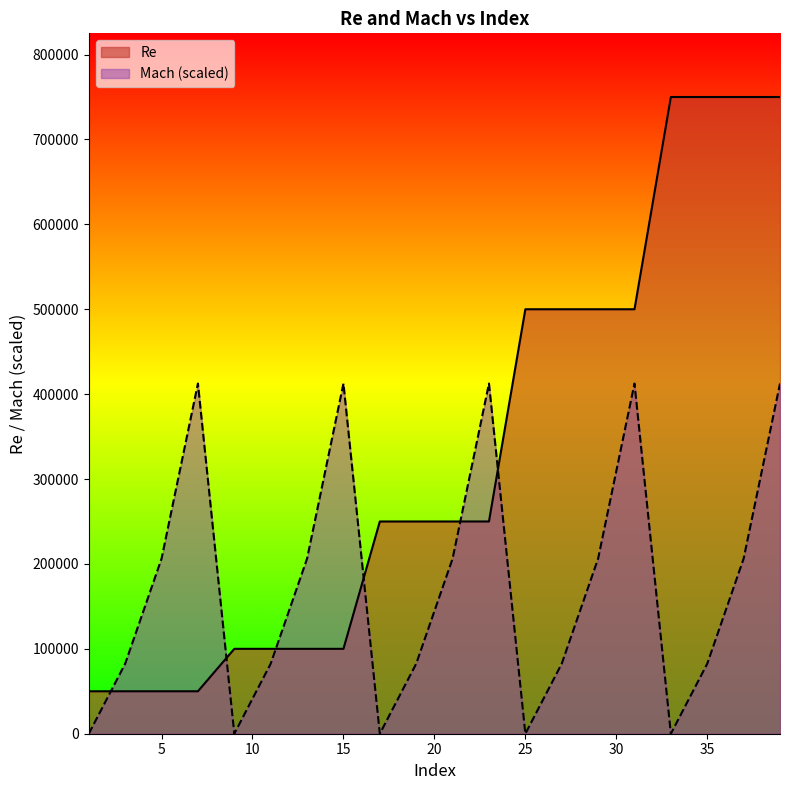

At which label does Mach first exceed 206250?

5